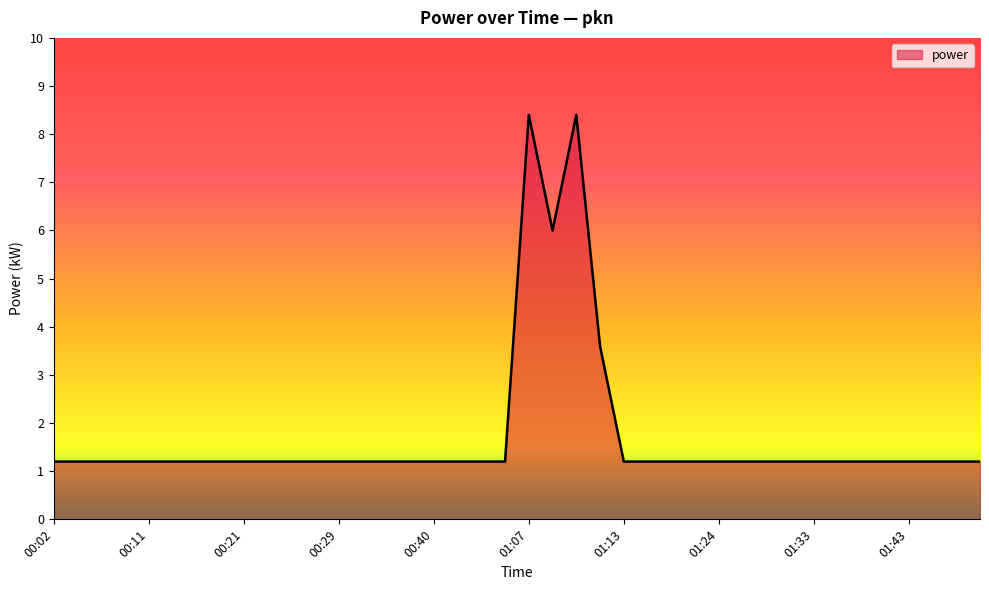

What is the maximum value shown in the chart?

8.4